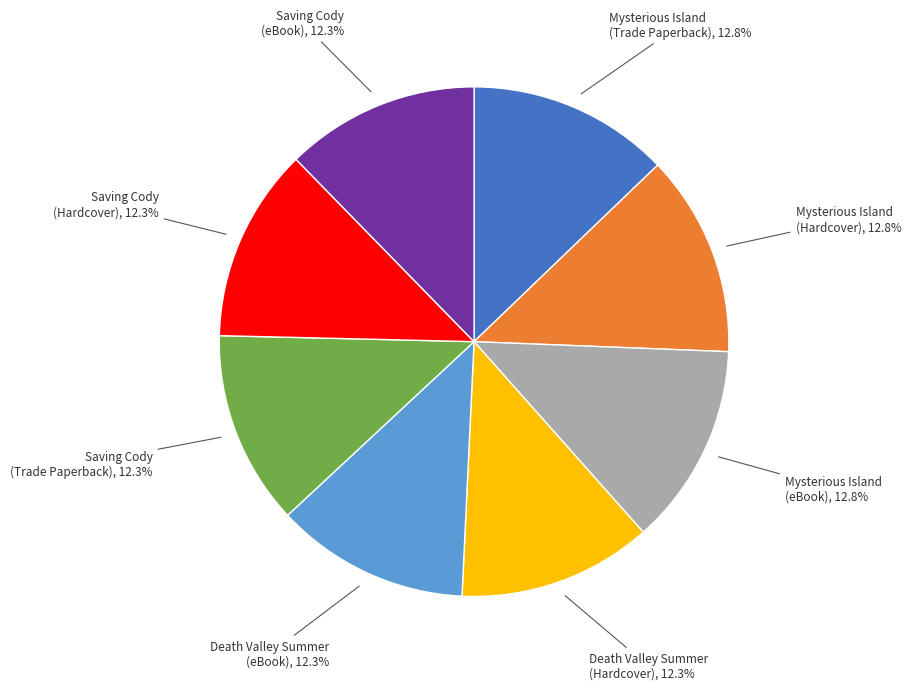

Is there a majority slice in this chart?

No